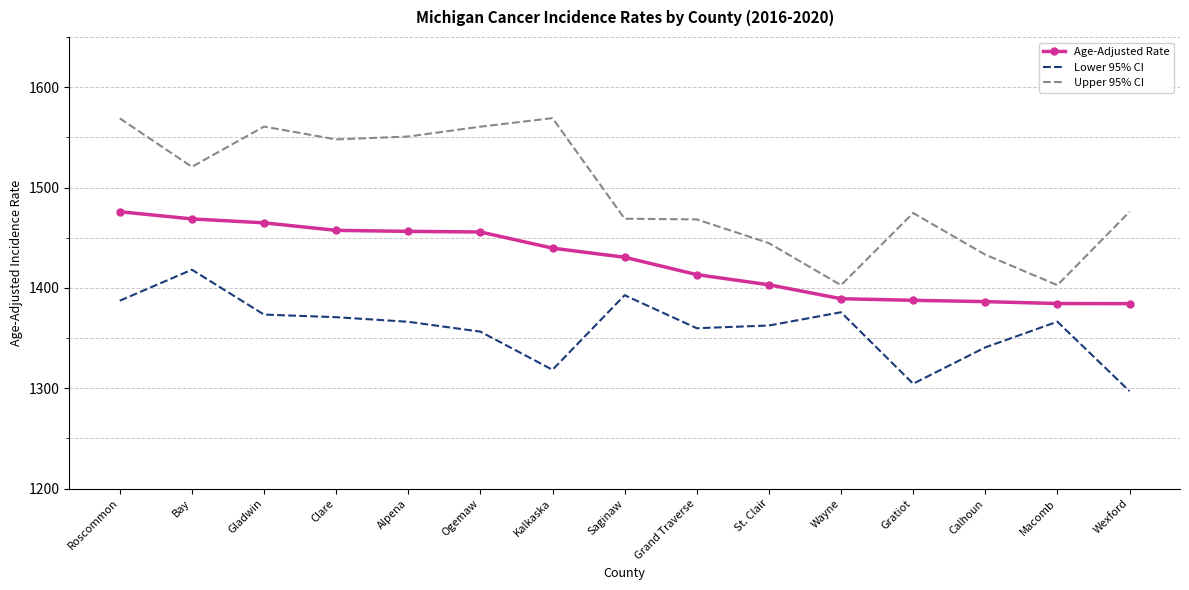

True or false: Upper 95% CI has more than 0 interior local peaks.

True